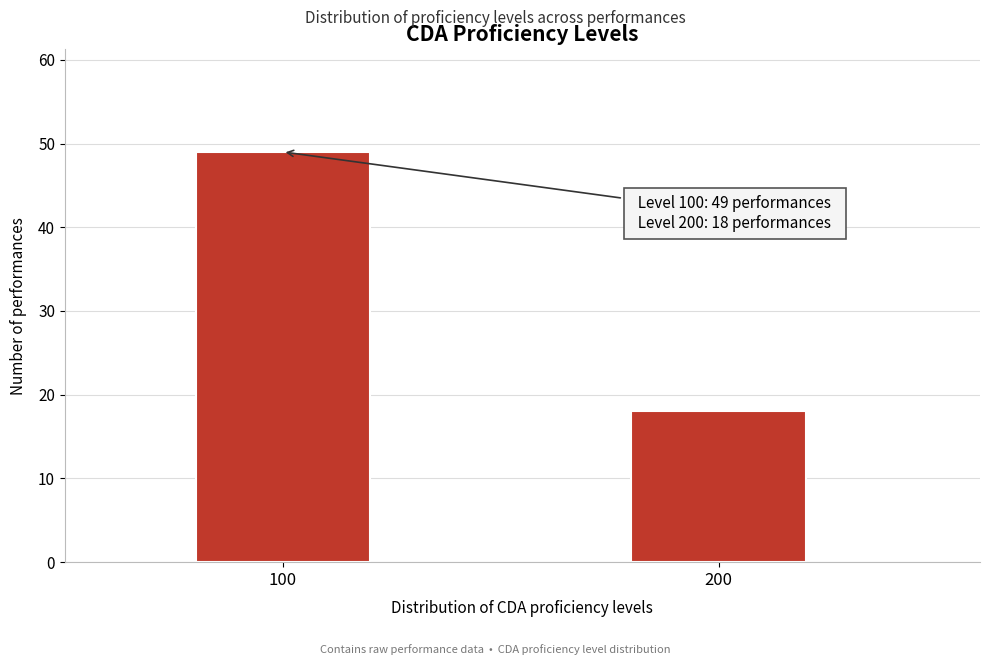

Reading right to left, transcribe all the data shown in this chart.

18	49